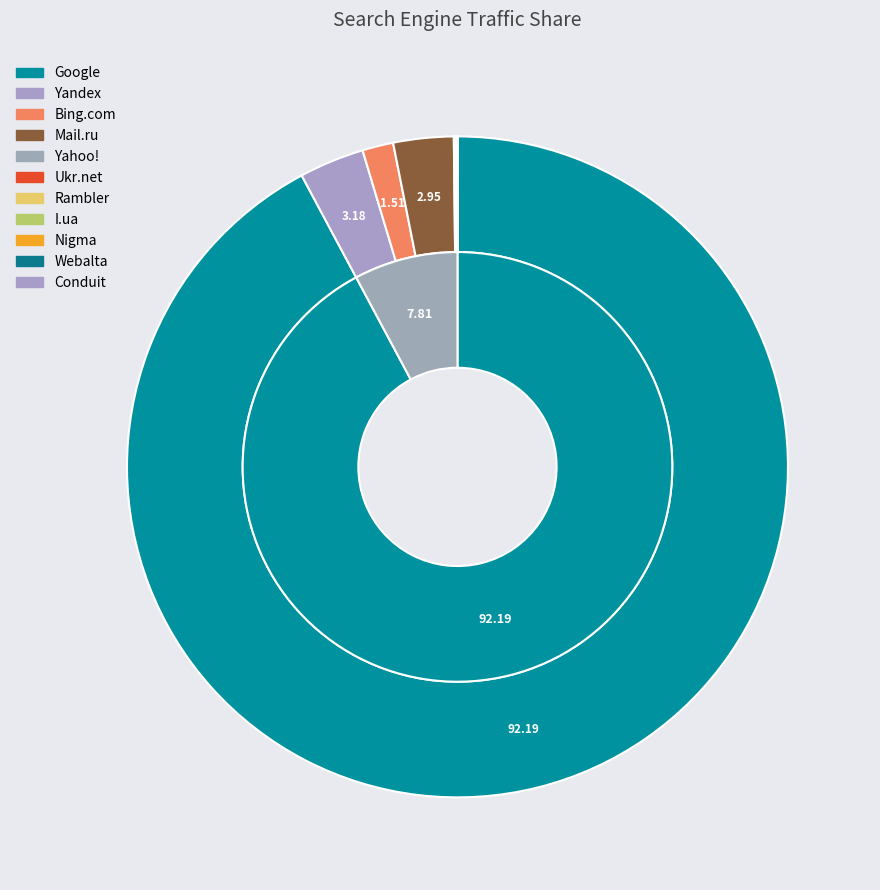

How many slices are in this pie chart?

11